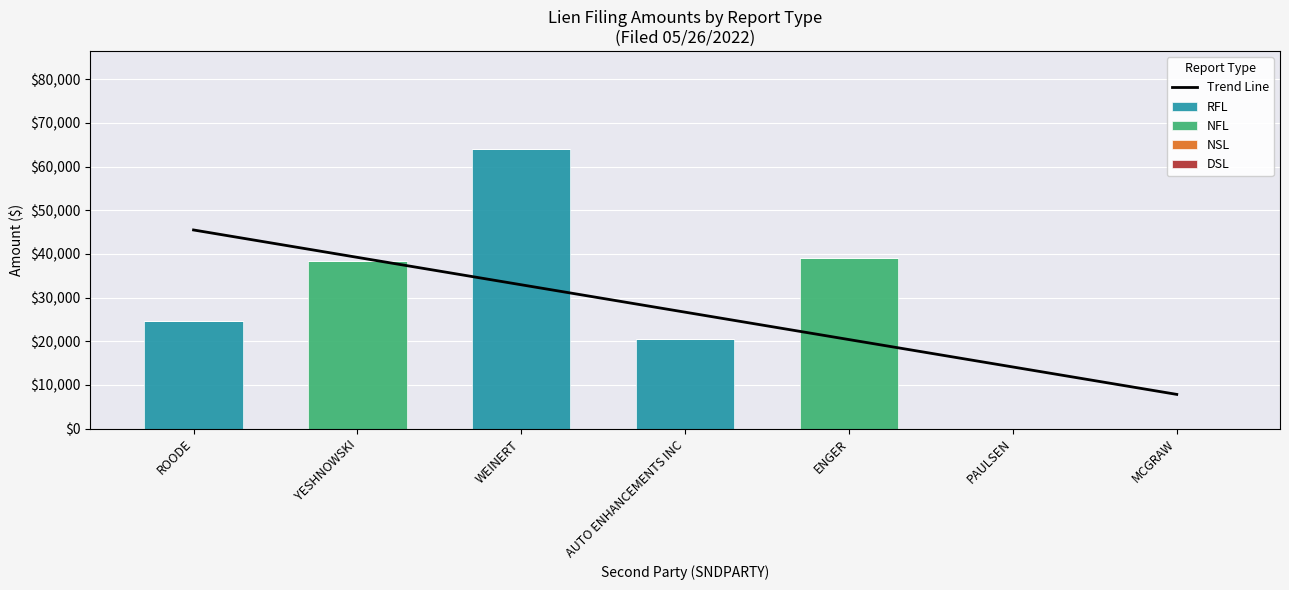

Does the chart contain any negative values?

No